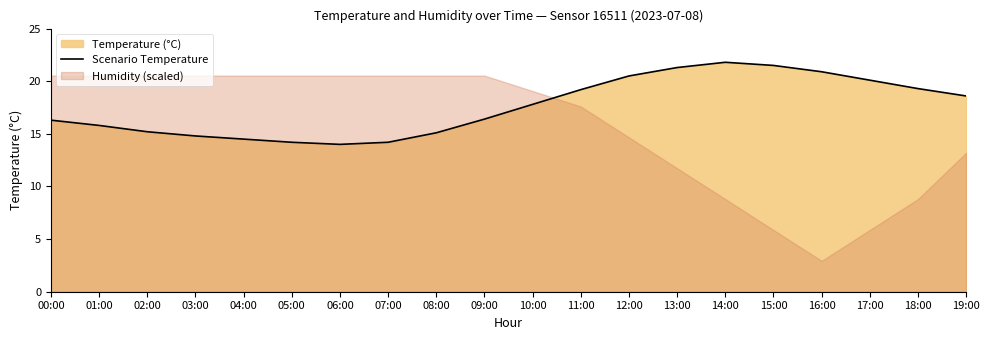

Which label corresponds to the largest value in the chart?

14:00